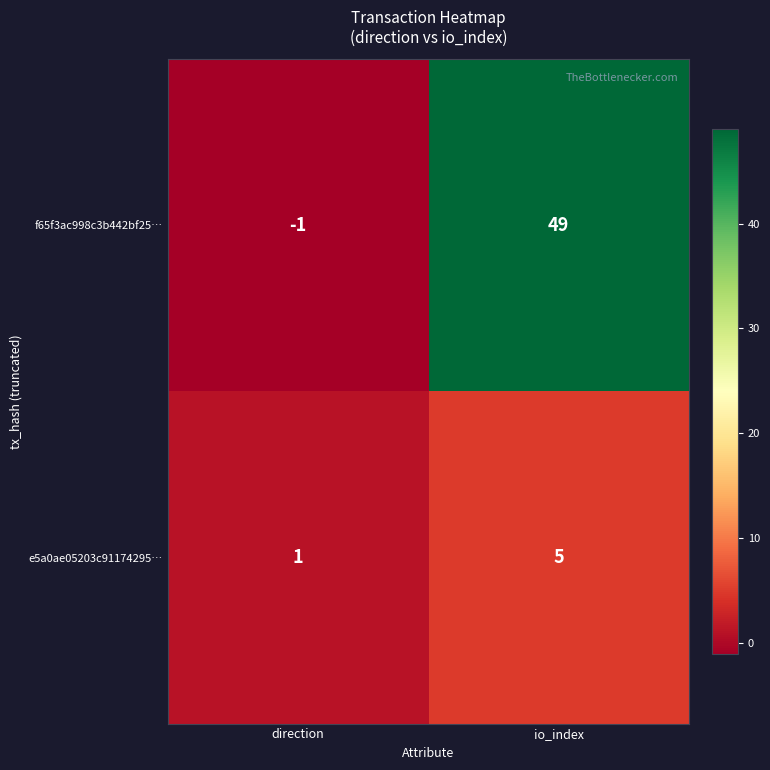

What is the sum of the f65f3ac998c3b442bf25… values at direction and io_index?

48